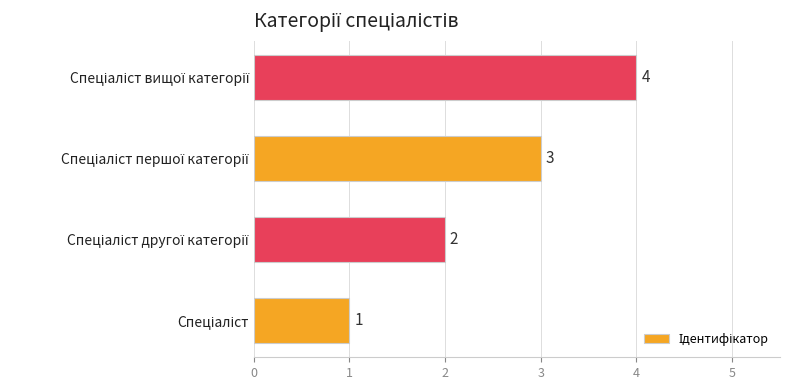

What is the maximum value shown in the chart?

4